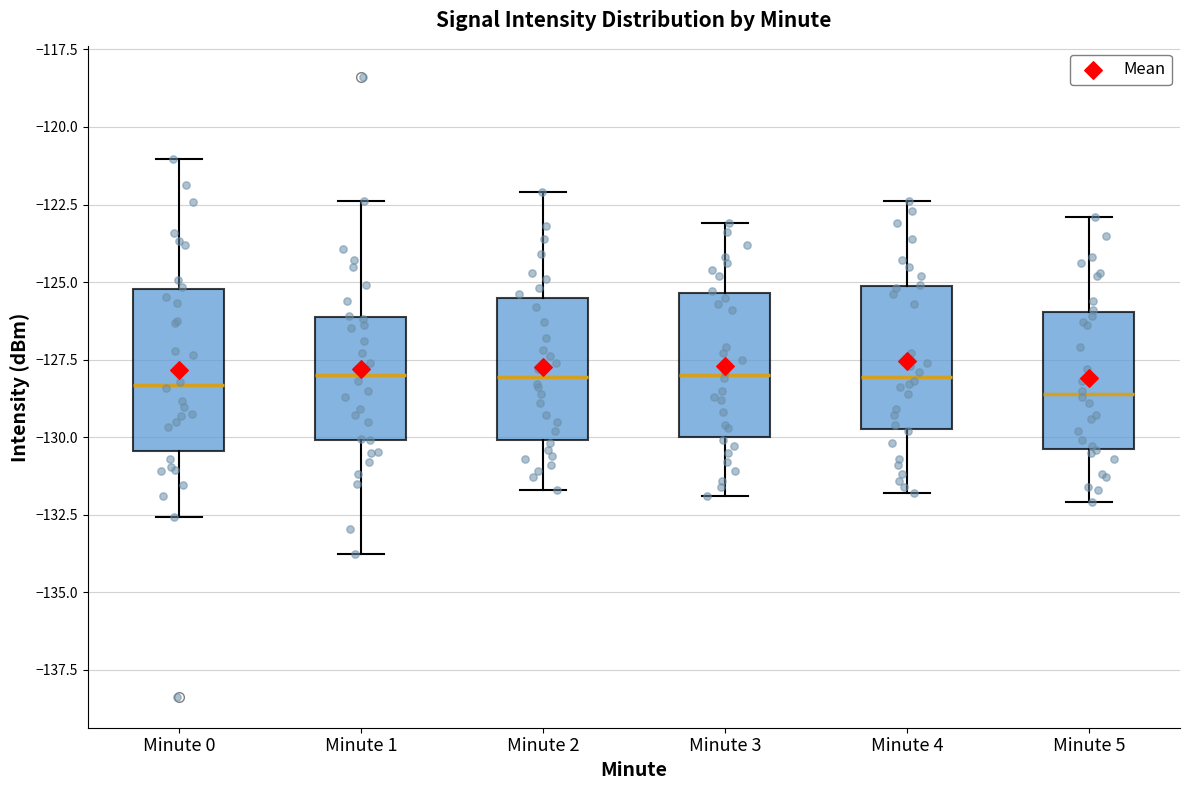

Reading left to right, read every box against the y-axis: the position of its median line, the range the box covers, and the ends of its whiskers. The values are not printed on the chart, so give them approximately, as read against the axis.

Minute 0: median -128.5, box -130.5 to -125.0, whiskers -132.5 to -121.0
Minute 1: median -128.0, box -130.0 to -126.0, whiskers -134.0 to -122.5
Minute 2: median -128.0, box -130.0 to -125.5, whiskers -131.5 to -122.0
Minute 3: median -128.0, box -130.0 to -125.5, whiskers -132.0 to -123.0
Minute 4: median -128.0, box -129.5 to -125.0, whiskers -132.0 to -122.5
Minute 5: median -128.5, box -130.5 to -126.0, whiskers -132.0 to -123.0